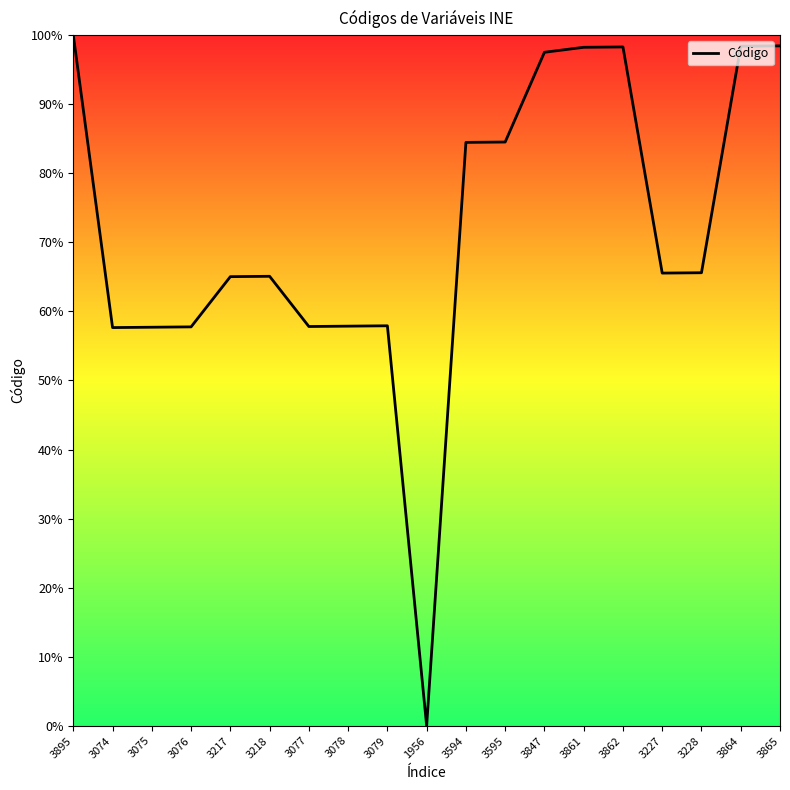

What is the change in value from 3595 to 3847?

+13.0